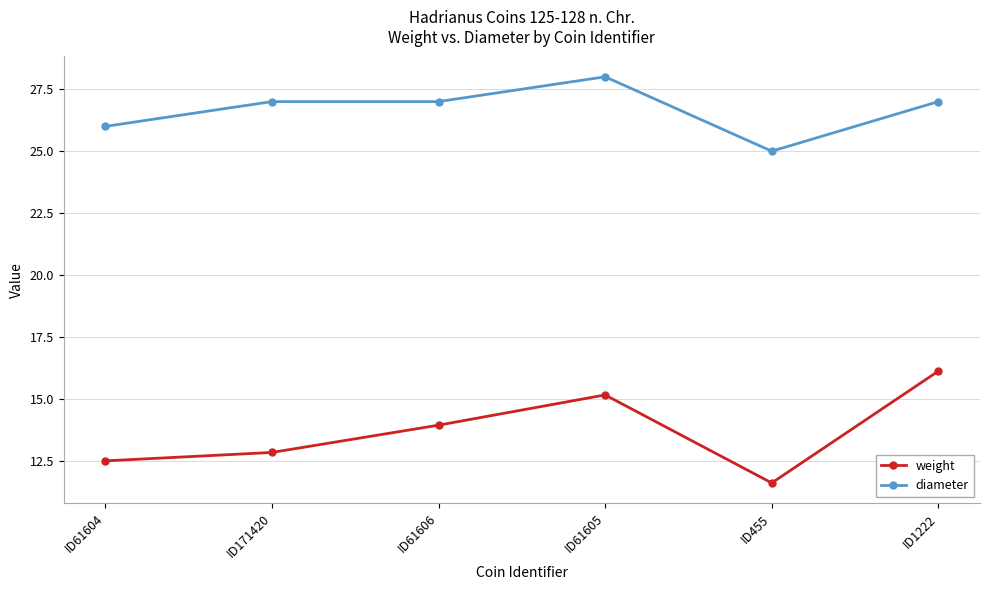

What is the sum of the diameter values at ID61604 and ID171420?

53.0